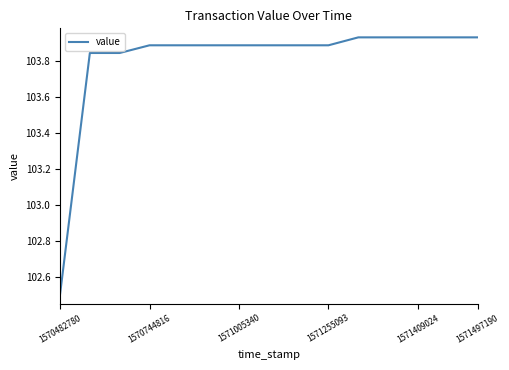

What is the difference between the maximum and minimum values?

1.4